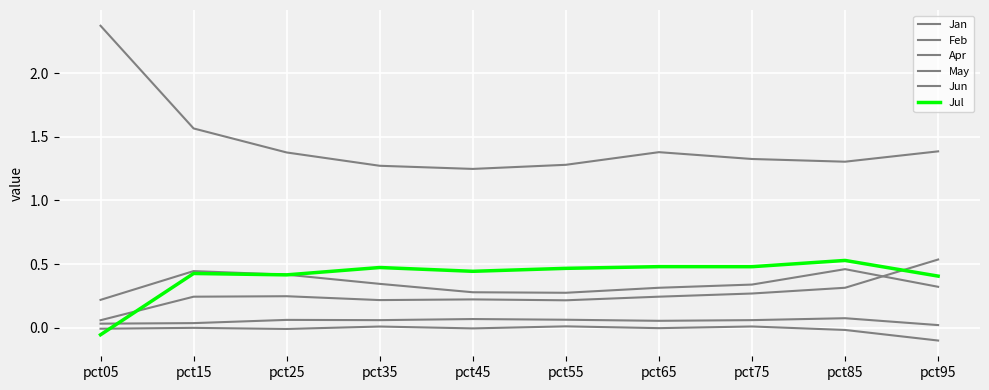

Does the chart display data point markers on the line(s)?

No